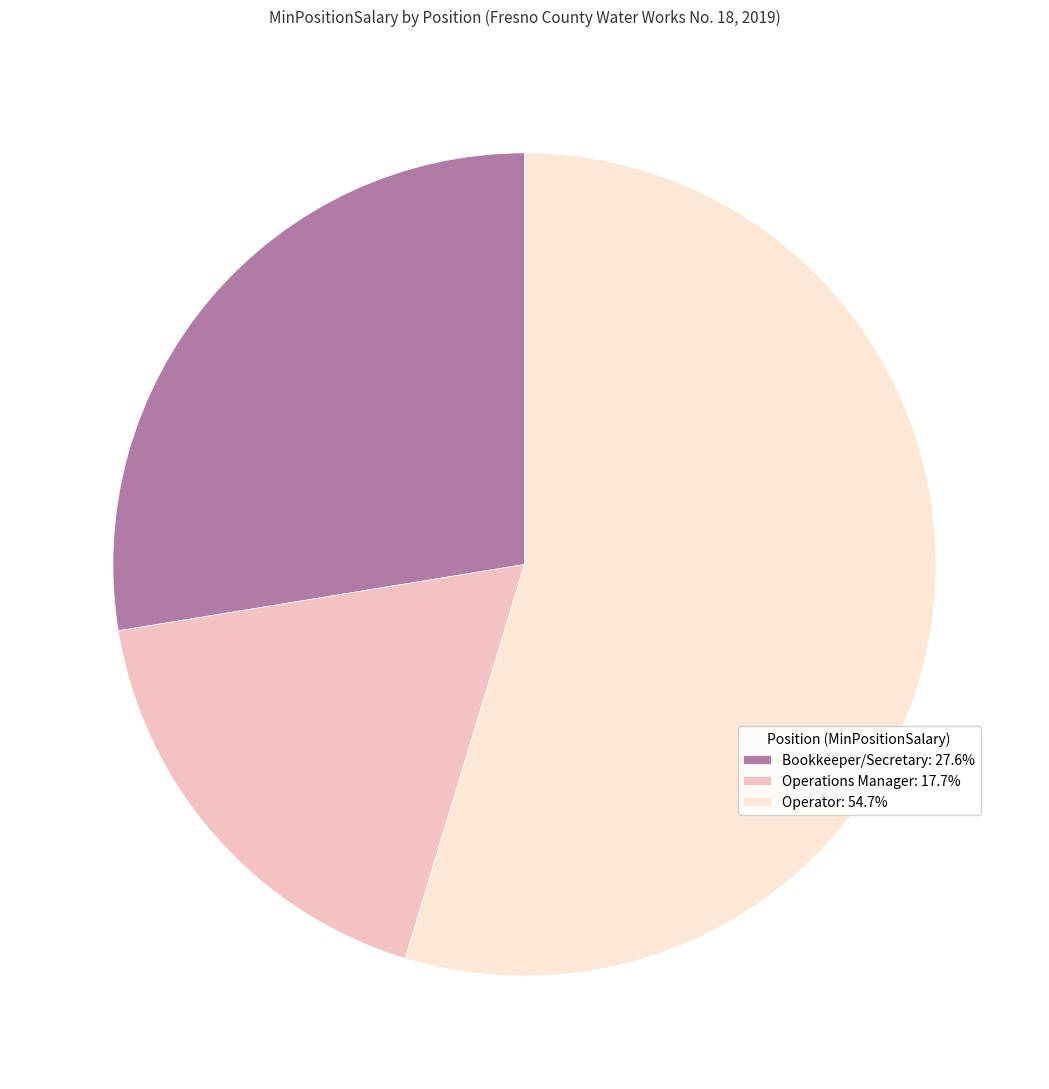

Is Operations Manager: 17.7% the majority of the pie?

No